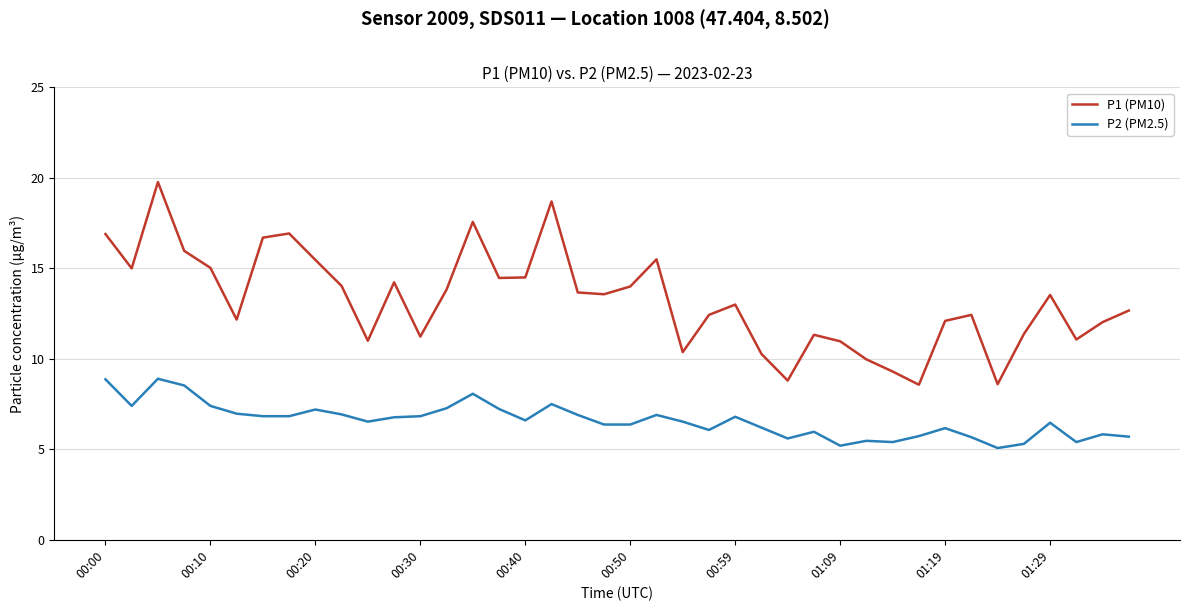

What is the maximum value shown in the chart?

19.8